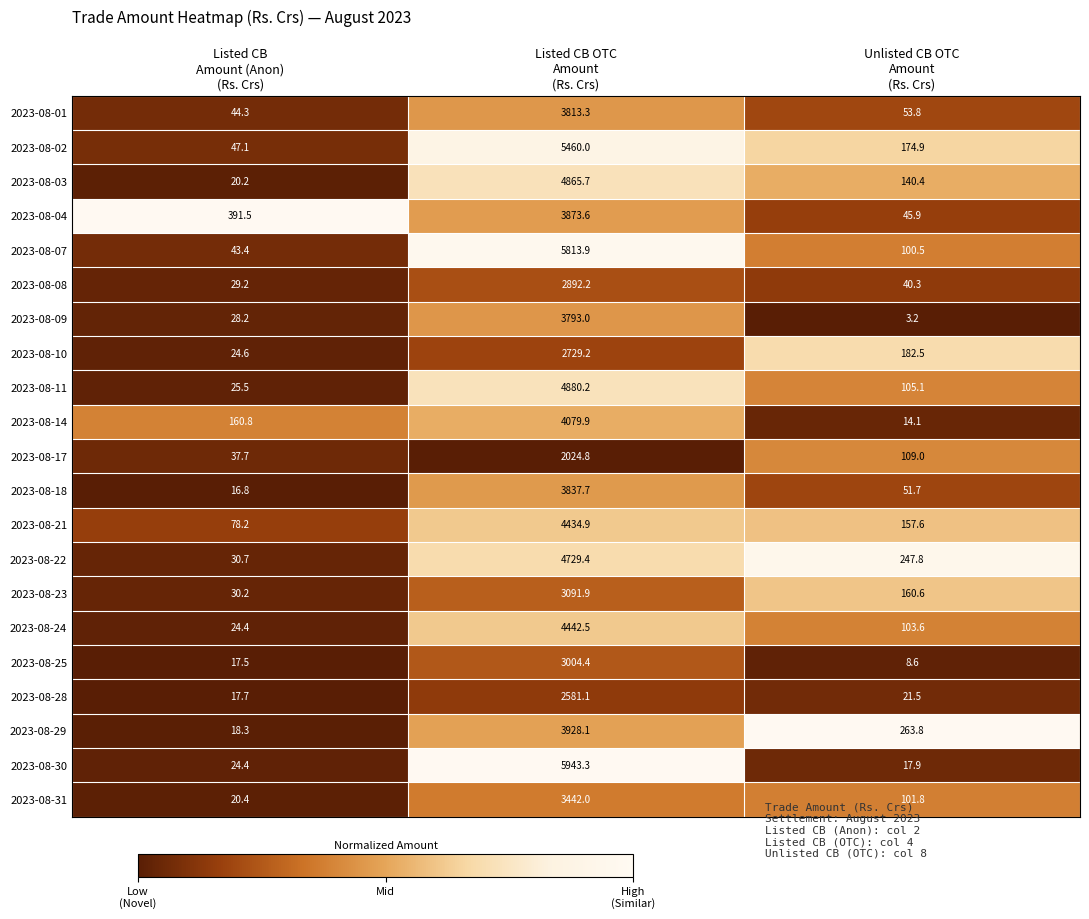

At Listed CB OTC
Amount
(Rs. Crs), list the series in order from smallest to largest.

2023-08-17, 2023-08-28, 2023-08-10, 2023-08-08, 2023-08-25, 2023-08-23, 2023-08-31, 2023-08-09, 2023-08-01, 2023-08-18, 2023-08-04, 2023-08-29, 2023-08-14, 2023-08-21, 2023-08-24, 2023-08-22, 2023-08-03, 2023-08-11, 2023-08-02, 2023-08-07, 2023-08-30